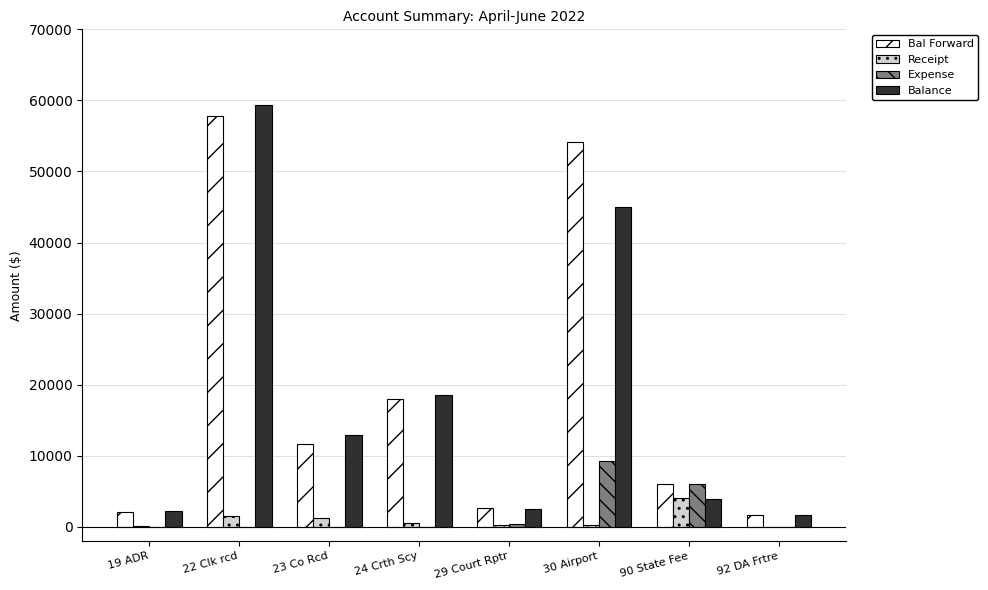

What is the maximum value shown in the chart?

59405.9